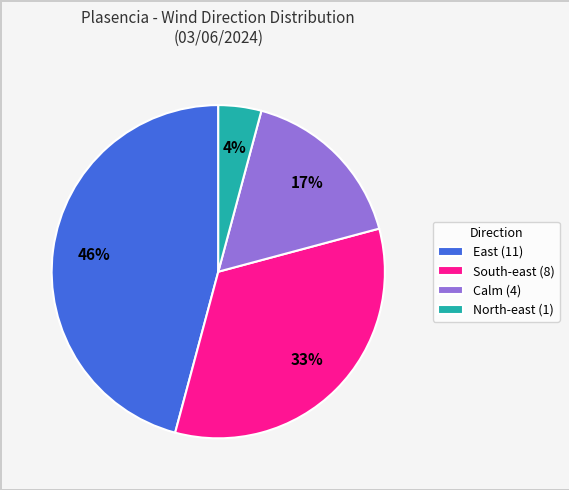

True or false: East (11) accounts for 36% of the total.

False